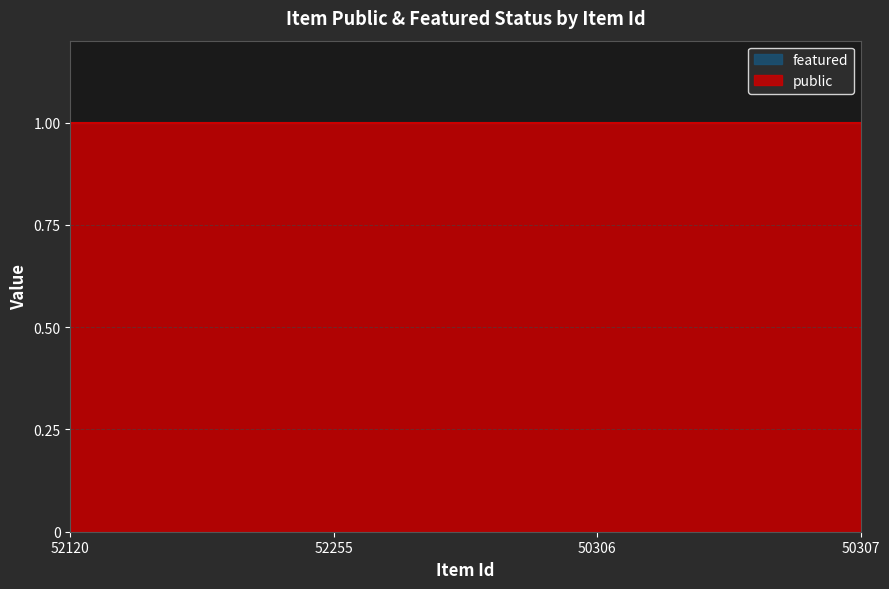

What position from the right is 52255?

3